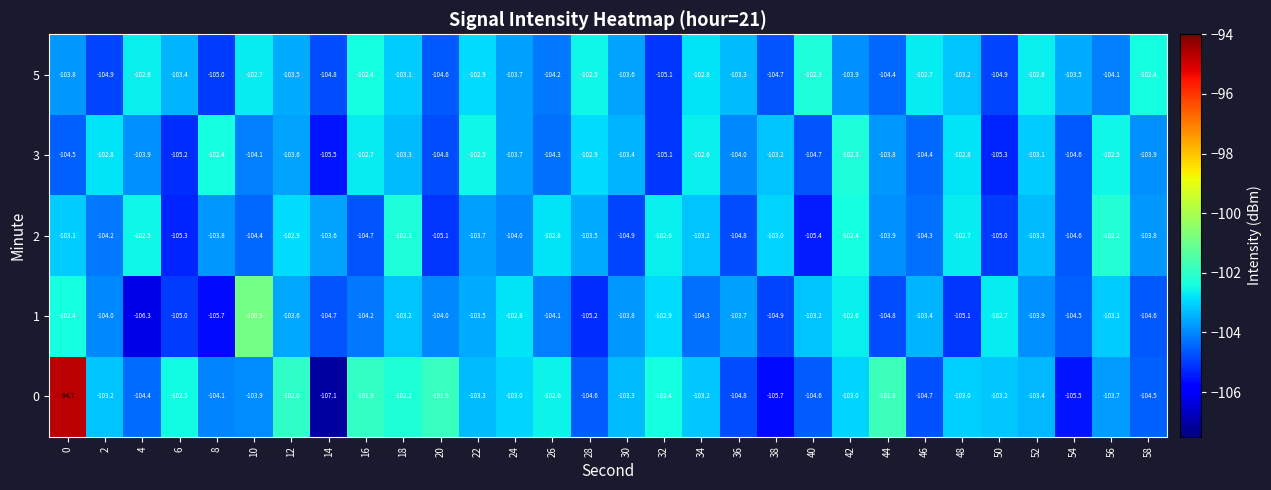

What is the difference between the highest and lowest values at 32?

2.7